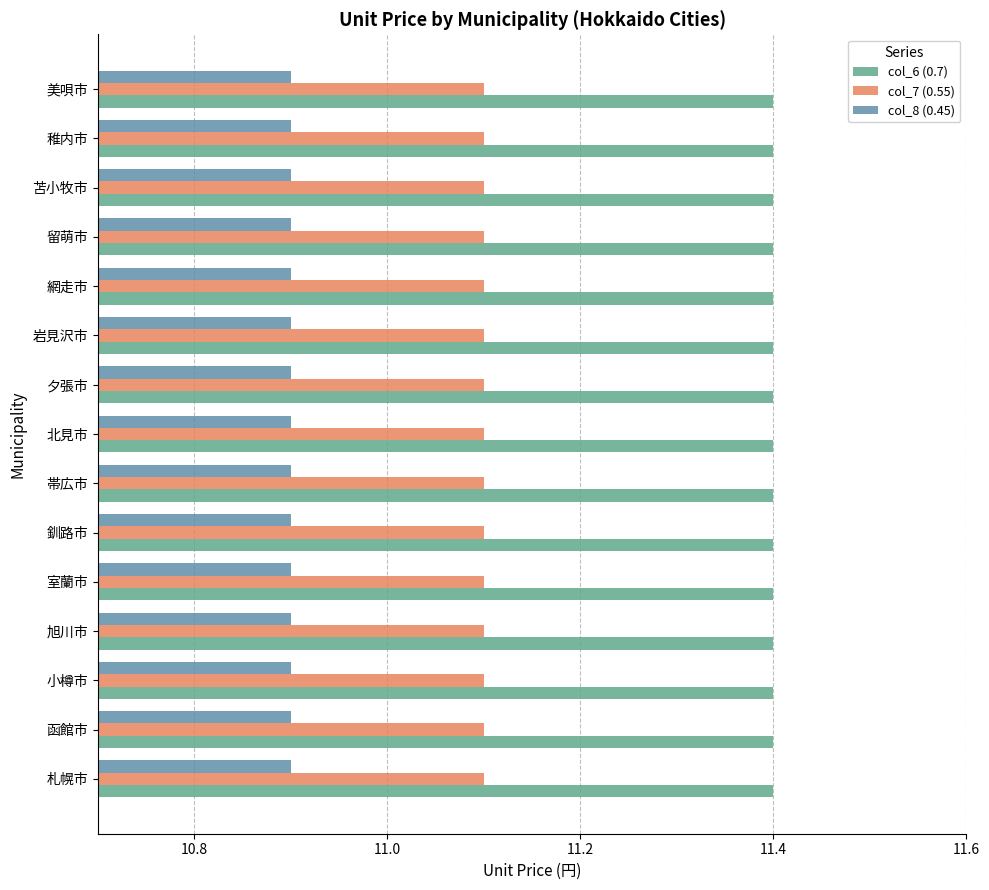

List the series in order of their peak value, lowest first.

col_8 (0.45), col_7 (0.55), col_6 (0.7)